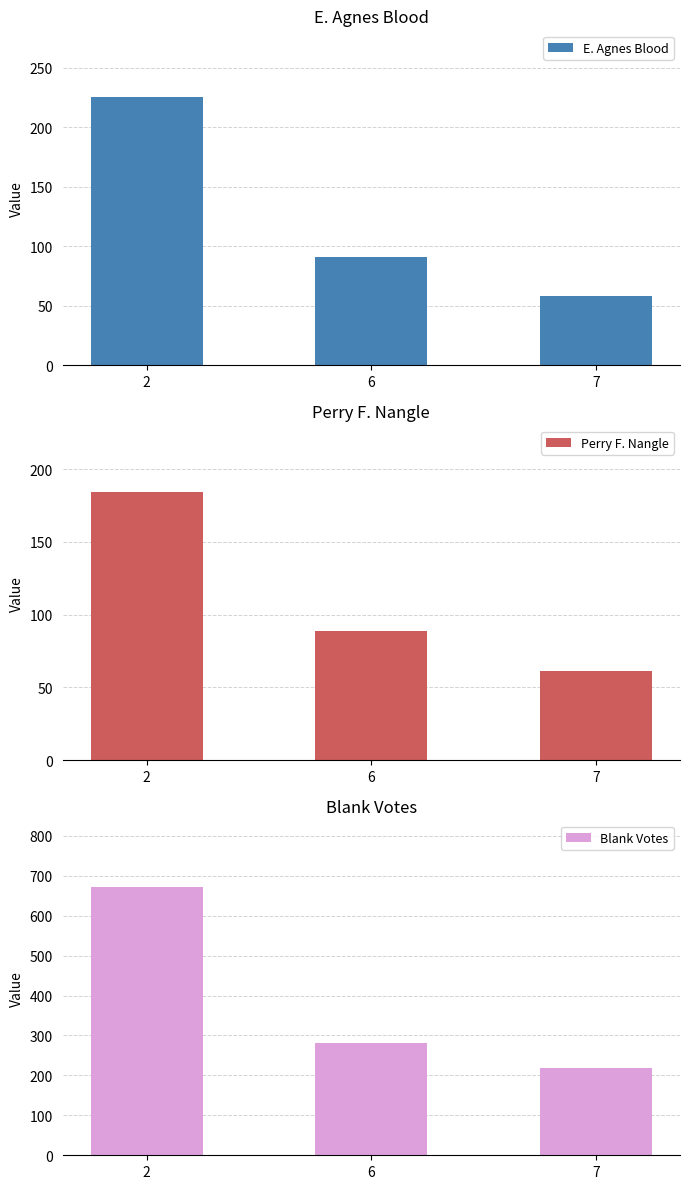

What is the minimum value for E. Agnes Blood?

58